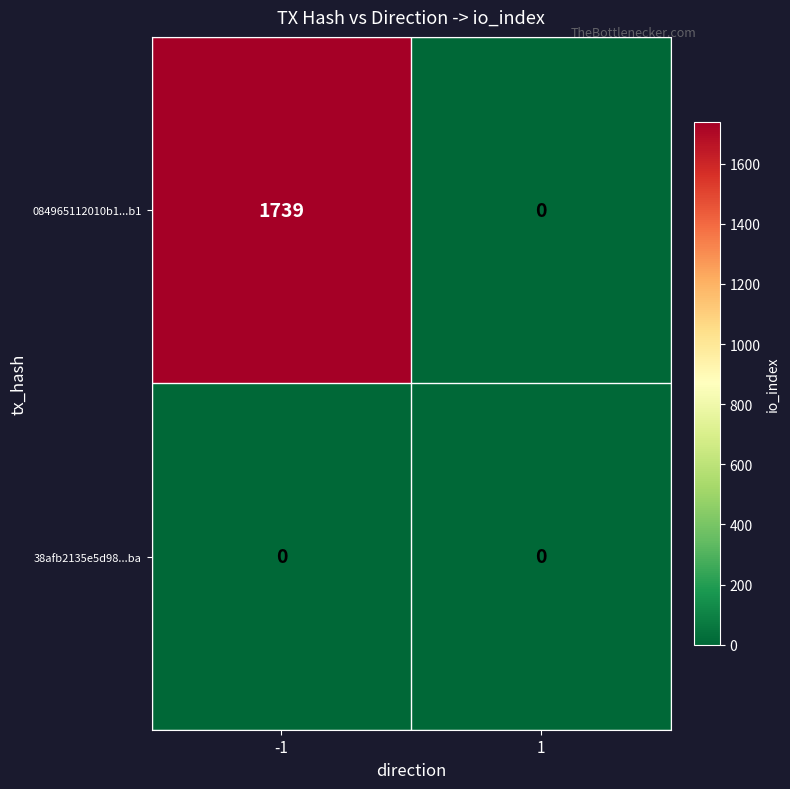

Reading left to right, list all the values displayed in this chart.

084965112010b1...b1: 1739	0
38afb2135e5d98...ba: 0	0